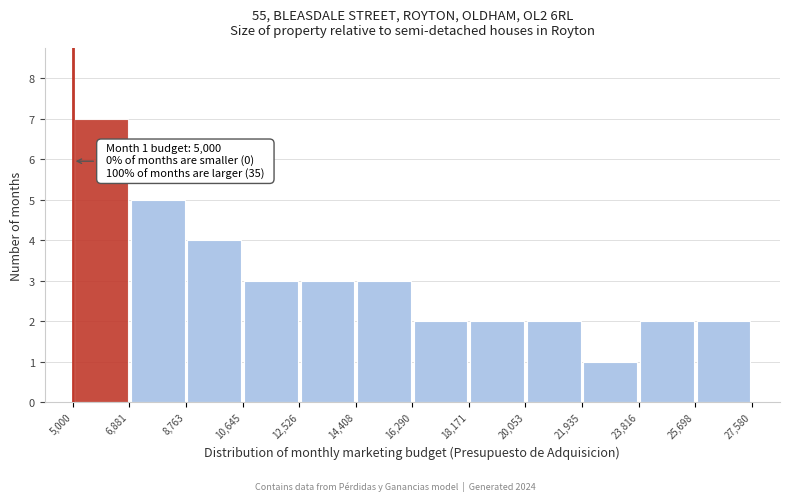

Over which range of the x-axis is the bar tallest?

5,000 to 6,881